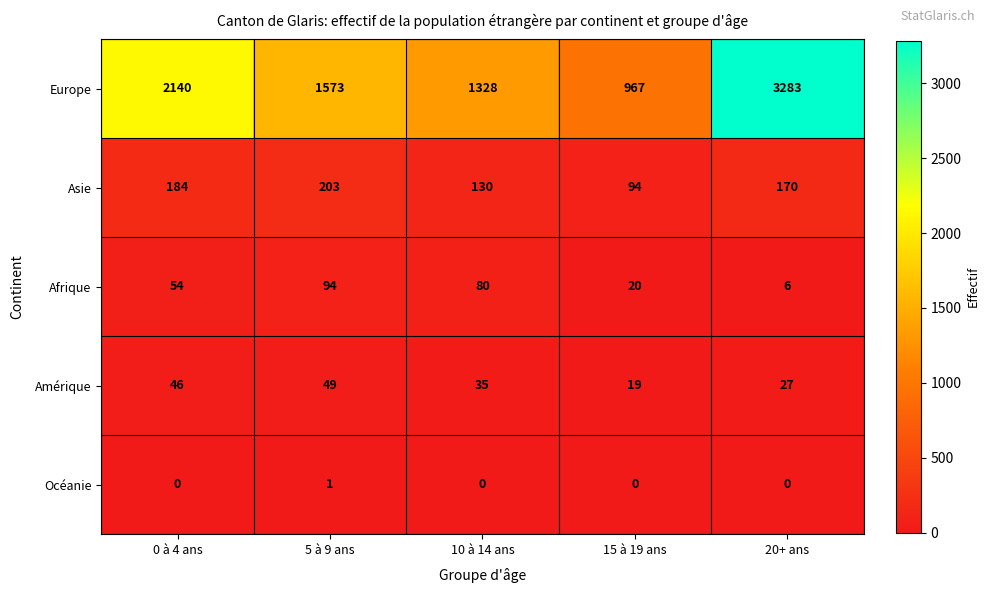

At how many categories does at least one series exceed 1763?

2